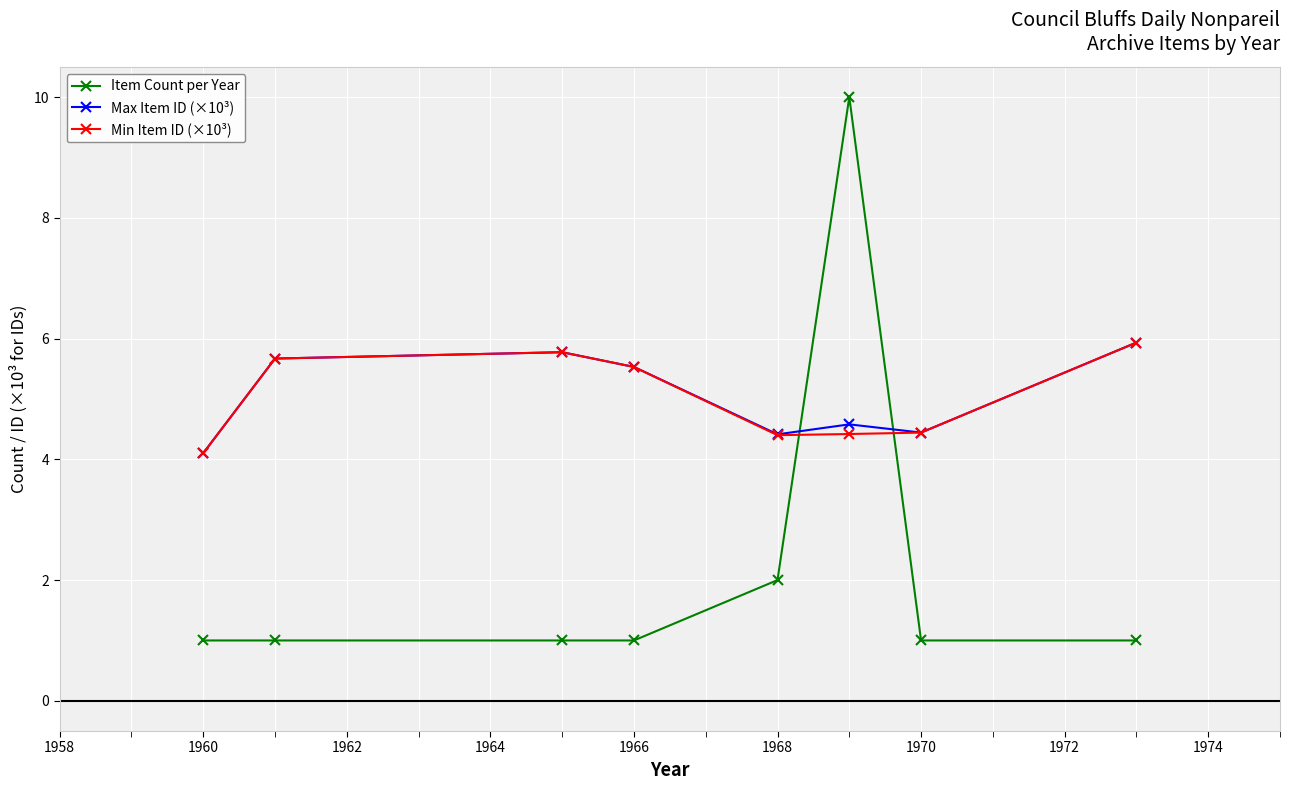

Which series ends up on top after the final intersection of Min Item ID (×10³) and Item Count per Year?

Min Item ID (×10³)